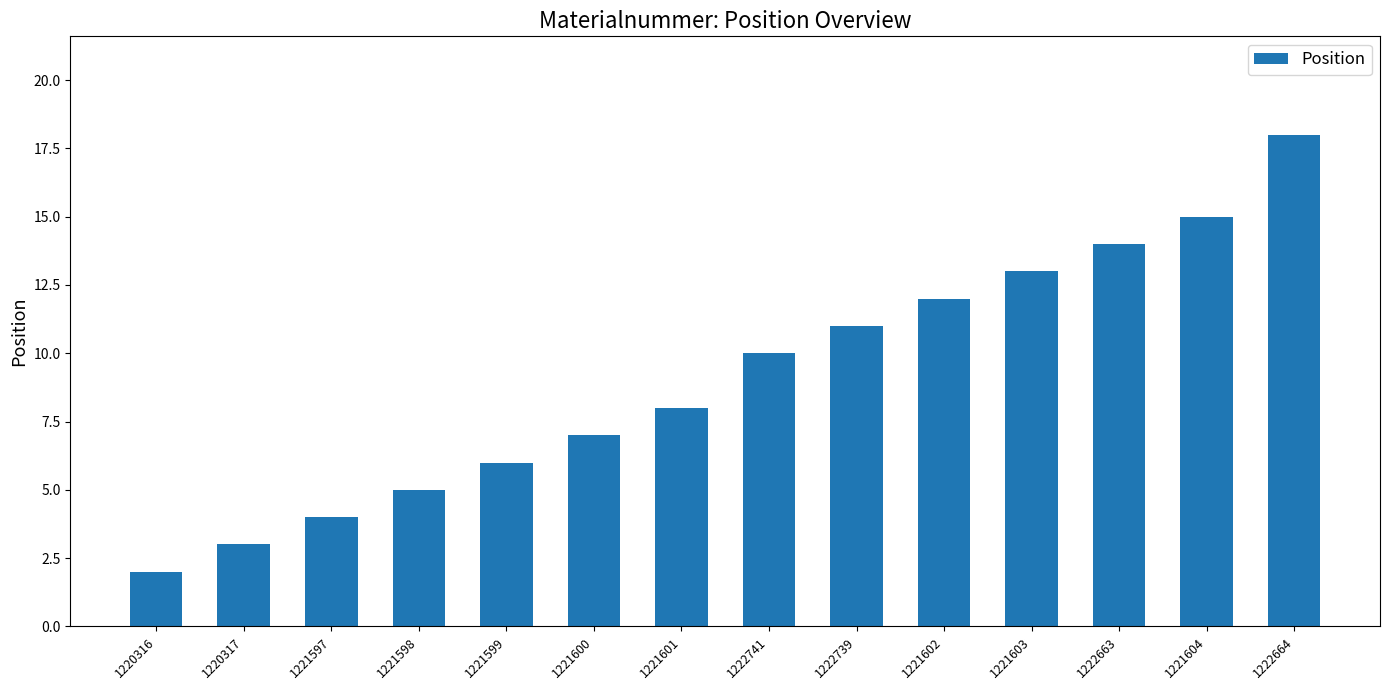

Is it true that the value at 1222741 is 15?

False